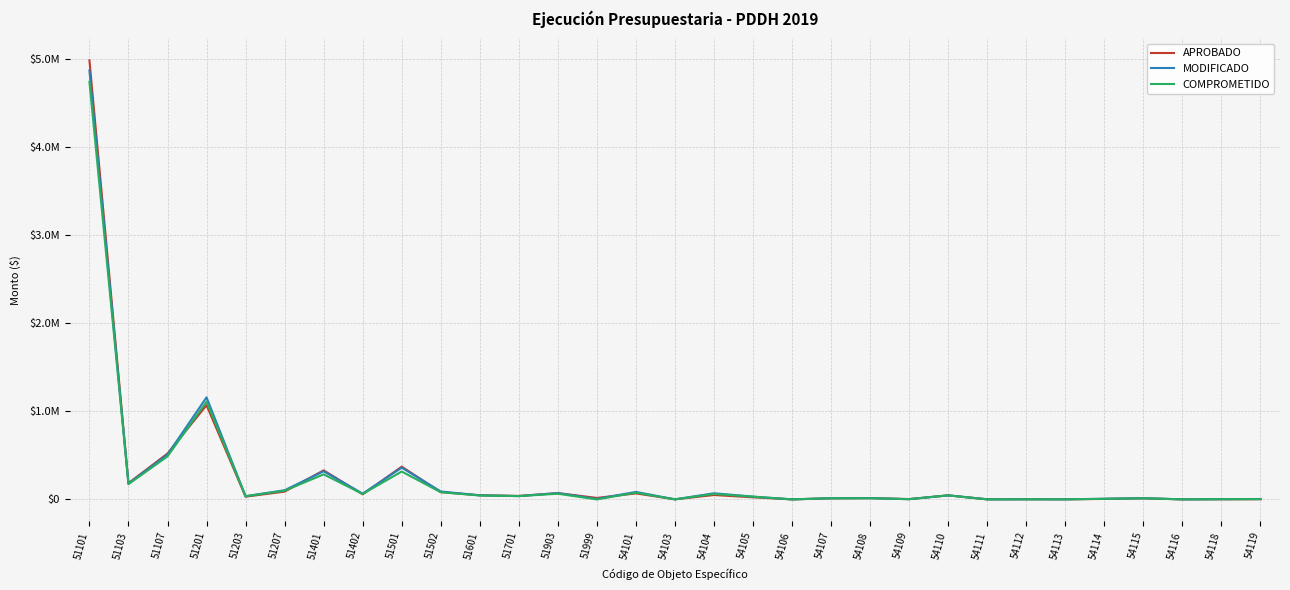

Reading right to left, list all the values displayed in this chart.

APROBADO: 2100.0	1600.0	800.0	12200.0	5580.0	900.0	1400.0	1400.0	45700.0	4000.0	15000.0	12100.0	400.0	23675.0	49845.0	1000.0	68030.0	17000.0	71450.0	39615.0	46625.0	82830.0	371700.0	57985.0	329750.0	88400.0	31030.0	1068700.0	520650.0	184335.0	4981600.0
MODIFICADO: 4869.5	2951.7	739.3	13783.3	6898.7	1674.4	2037.5	829.1	45725.5	2700.0	13999.1	13635.6	663.2	31772.9	69880.1	708.2	85110.0	5935.4	71450.0	37612.8	46629.1	89827.1	360251.9	65257.7	319150.9	104000.0	36870.0	1158138.5	508950.0	179772.4	4866073.0
COMPROMETIDO: 3803.3	2644.0	594.3	12554.6	6865.7	942.1	1449.6	329.1	45705.5	2440.0	13368.0	12935.3	583.7	30658.9	62255.3	458.2	76507.4	0.0	64278.5	37607.9	44661.4	81509.4	316527.8	61808.5	284135.3	98650.0	35935.4	1109067.8	487896.1	173111.0	4737940.1